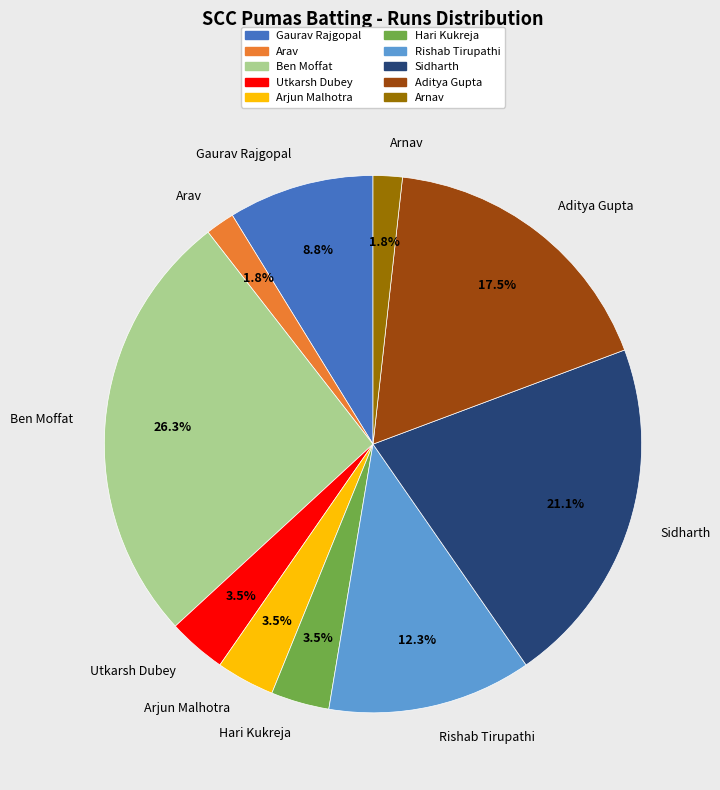

Does Gaurav Rajgopal represent more than half of the total?

No